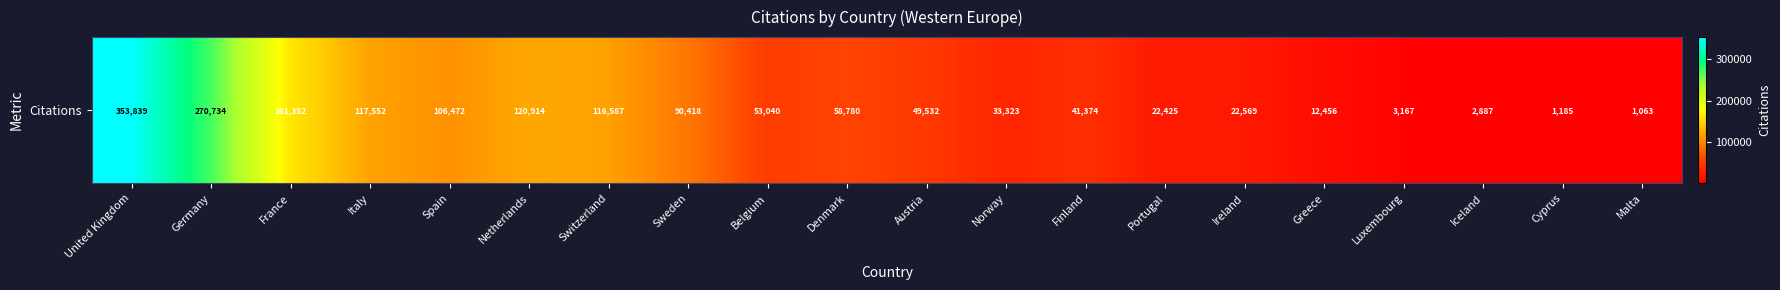

Where is the data nearest to the value 177451?

France